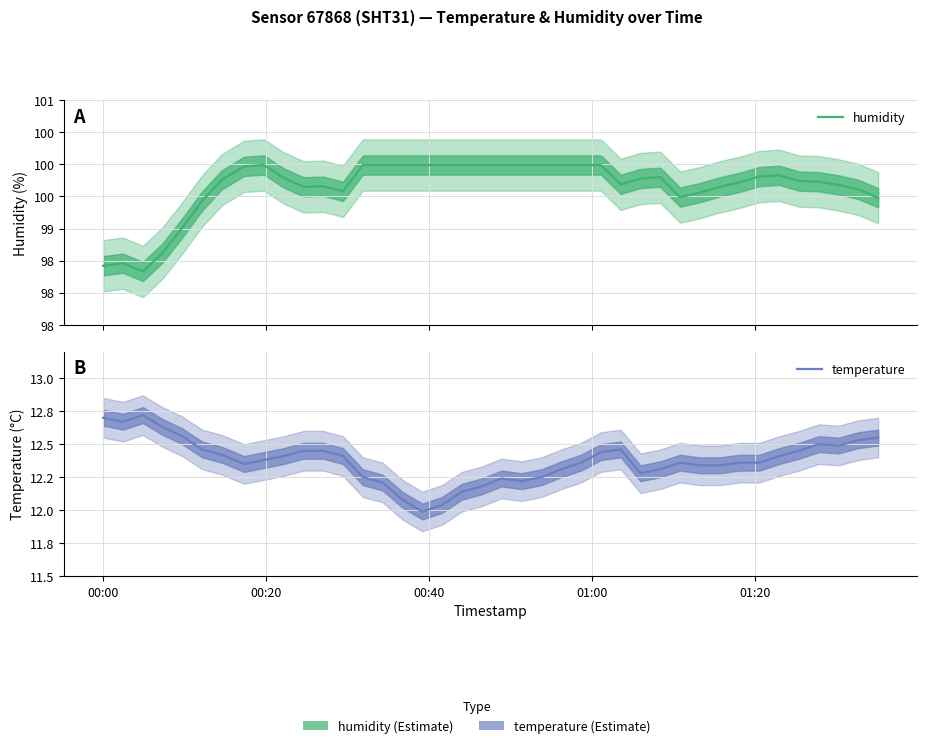

What is the value of the humidity point at the 26th from the left?

100.0